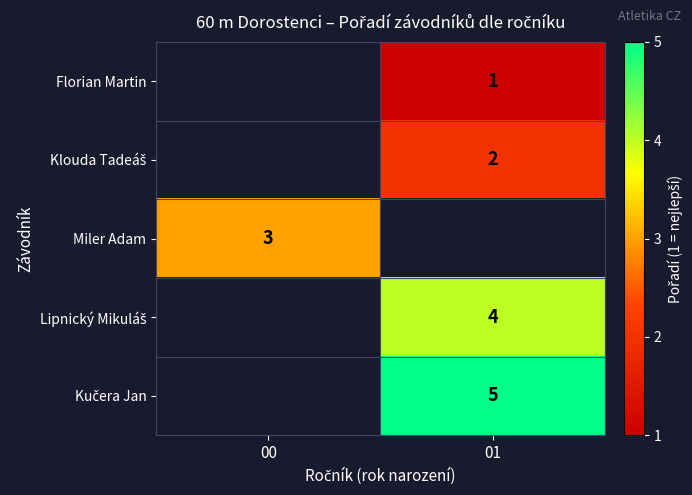

The Miler Adam series shows 2 at 00. True or false?

False